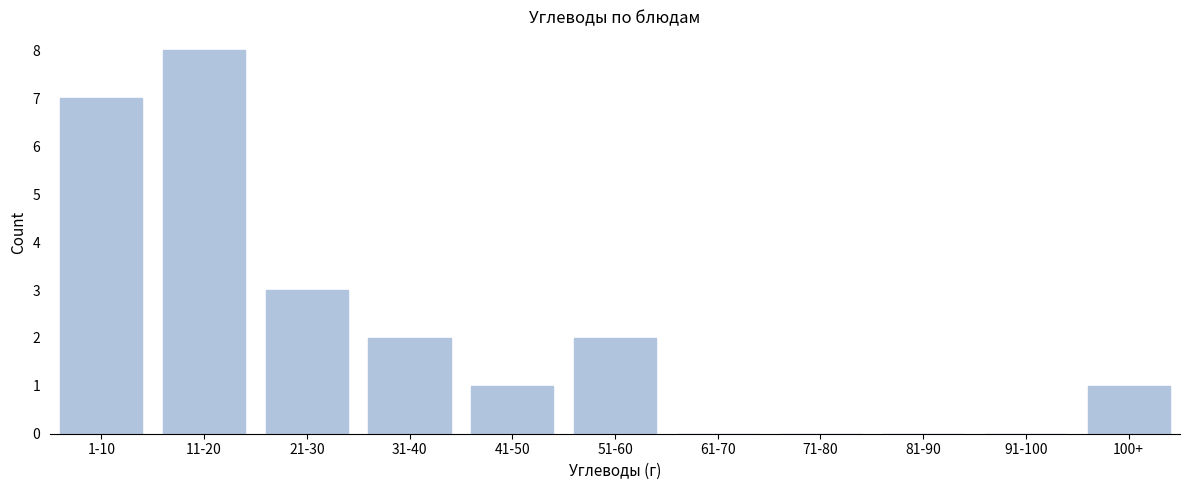

Reading left to right, list all the values displayed in this chart.

1-10=7	11-20=8	21-30=3	31-40=2	41-50=1	51-60=2	61-70=0	71-80=0	81-90=0	91-100=0	100+=1